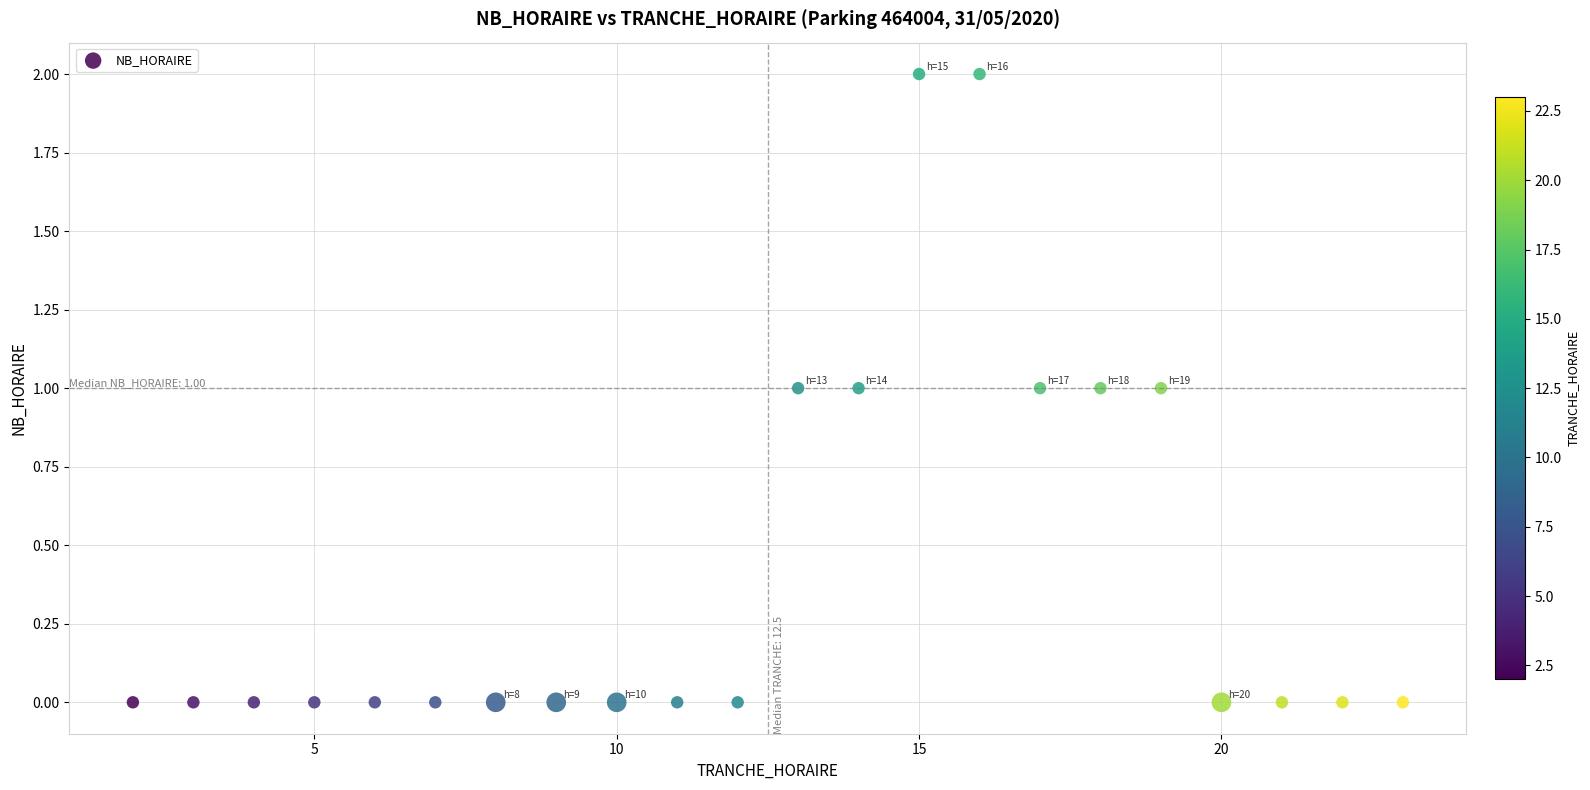

What is the range of X values (max minus min)?

21